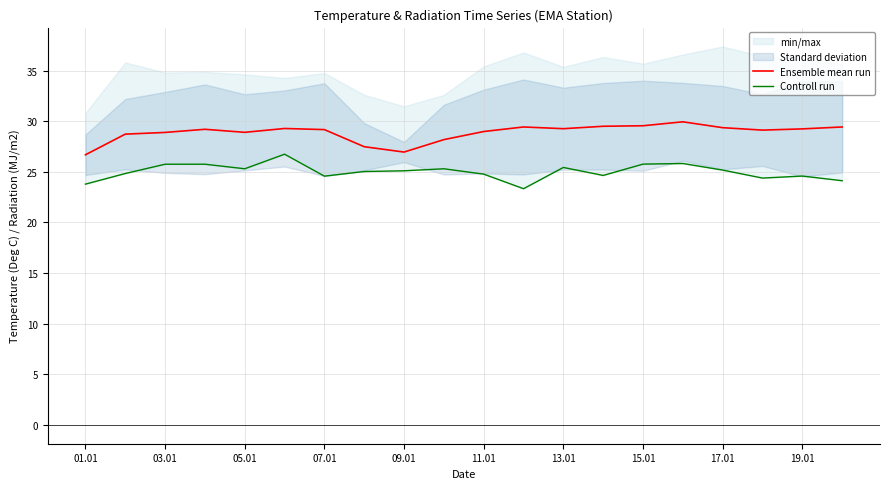

In Ensemble mean run, how many points are lower than both neighbors (excluding endpoints)?

4